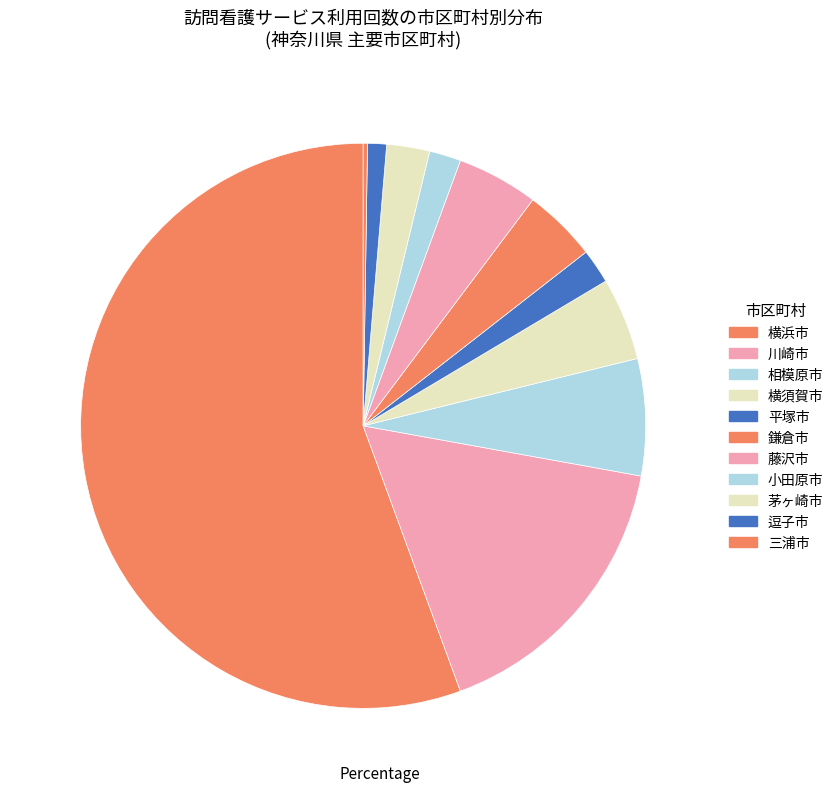

The 横須賀市 slice represents 11% of the pie. True or false?

False